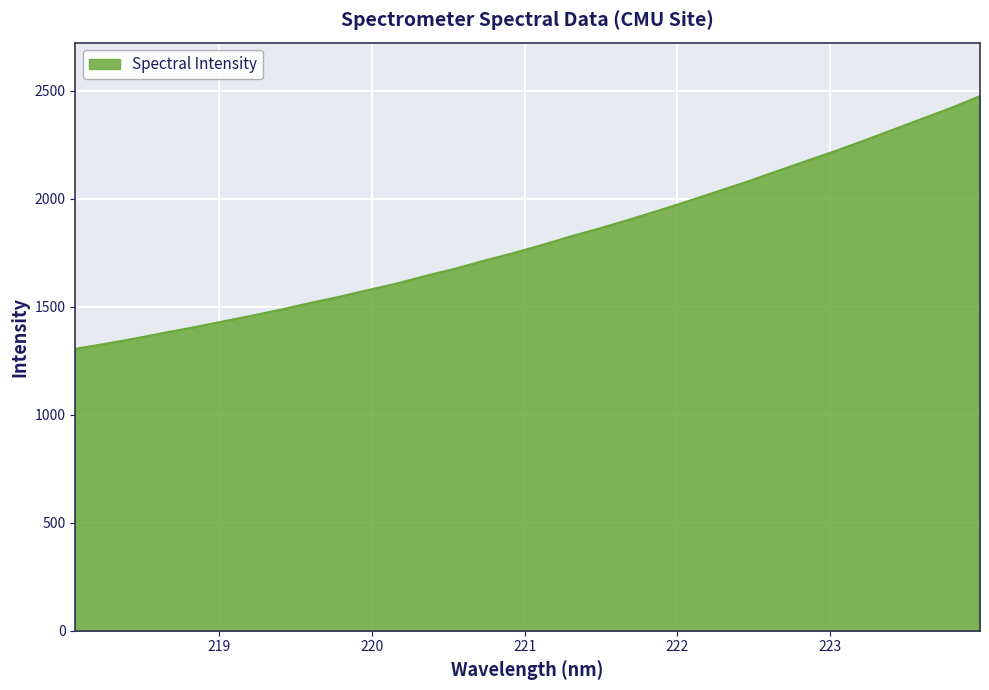

How many lines are shown in the chart?

1